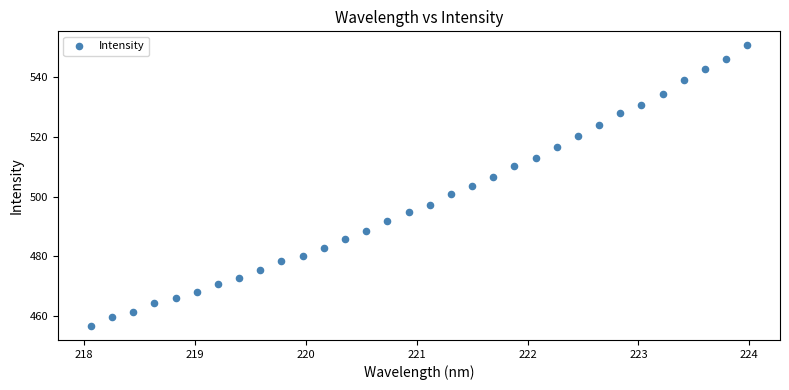

What is the range of X values (max minus min)?

5.9